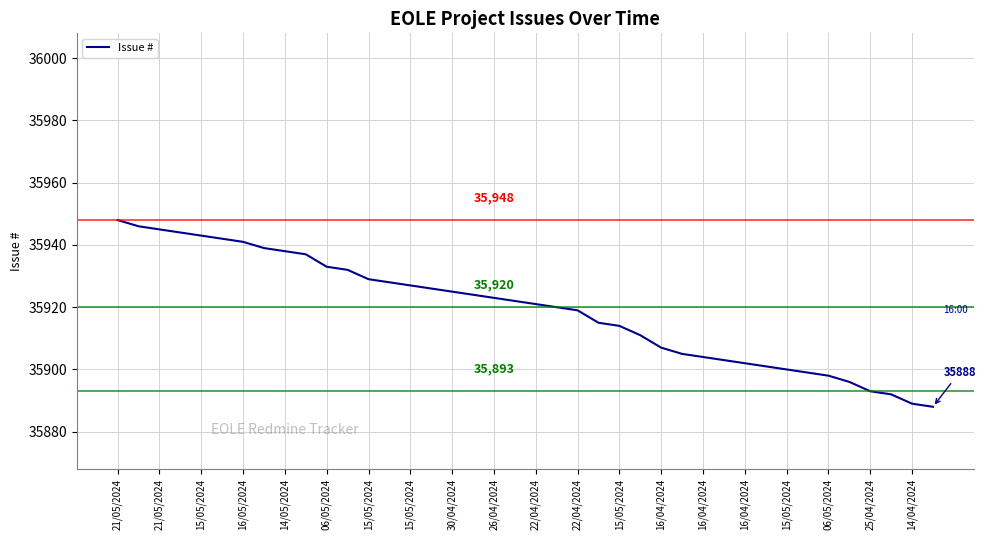

What is the smallest value displayed?

35888